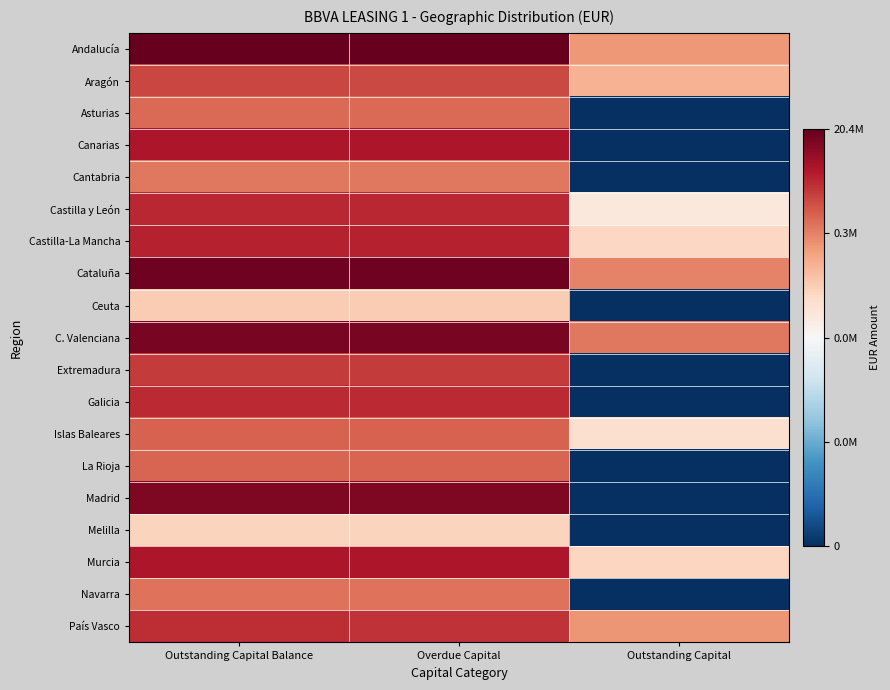

At which category does the chart reach its minimum across all series?

Outstanding Capital